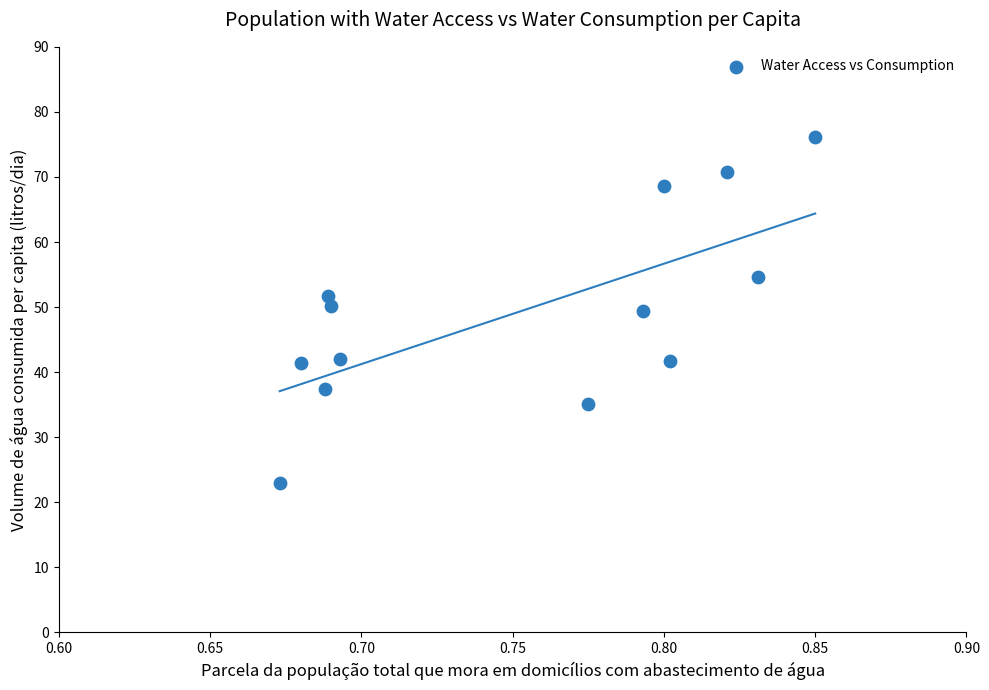

What is the range of Y values (max minus min)?

53.2